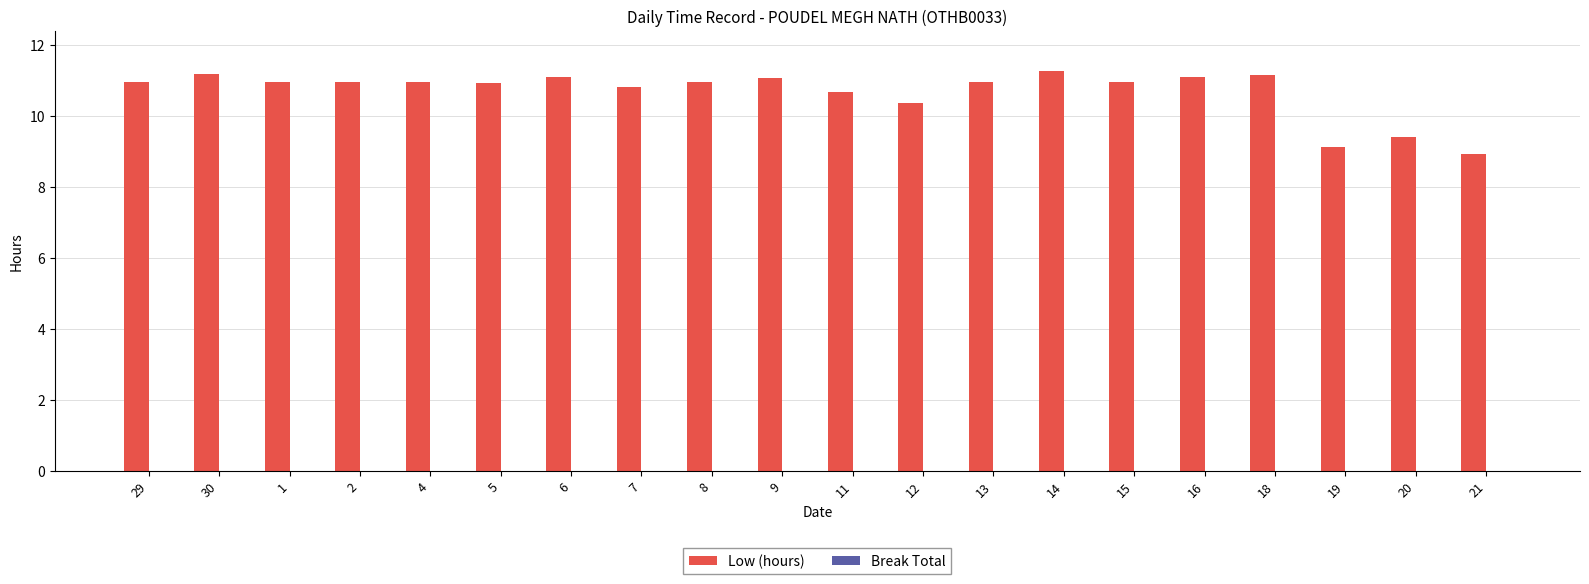

Does the chart contain stacked bars?

No